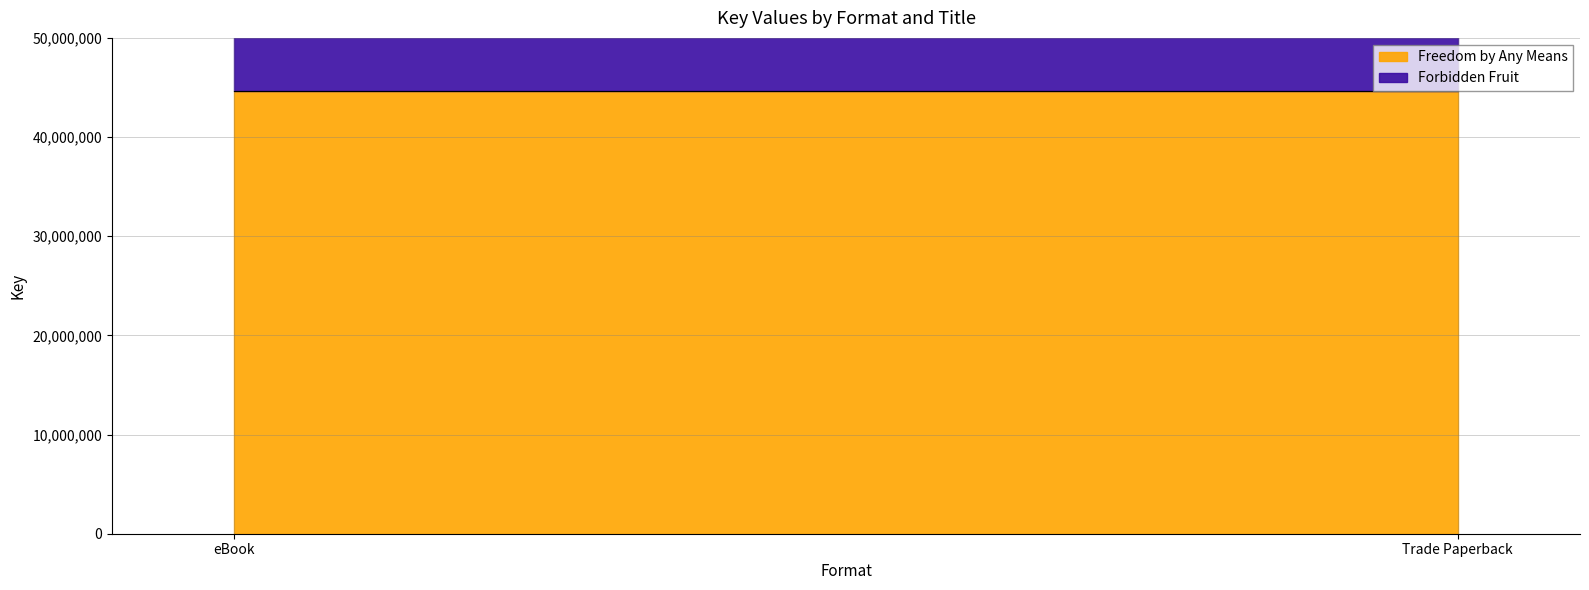

What is the sum of all Freedom by Any Means values?

89285934